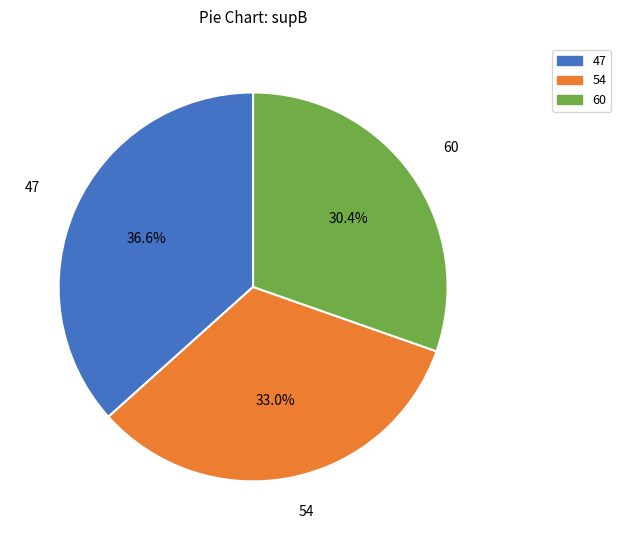

What percentage is the 60 slice, to the nearest percent?

30%